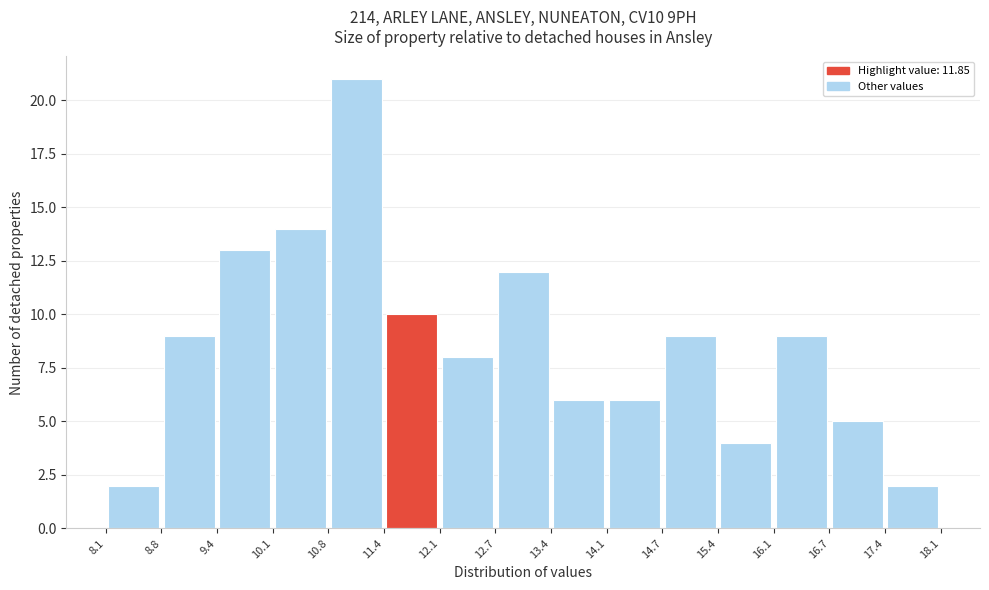

Reading left to right, transcribe this chart: for each bar, give the range it covers on the x-axis and its height. The values are not printed on the chart, so give them approximately, as read against the axis.

8.1 to 8.8: 2
8.8 to 9.4: 9
9.4 to 10.1: 13
10.1 to 10.8: 14
10.8 to 11.4: 21
11.4 to 12.1: 10
12.1 to 12.7: 8
12.7 to 13.4: 12
13.4 to 14.1: 6
14.1 to 14.7: 6
14.7 to 15.4: 9
15.4 to 16.1: 4
16.1 to 16.7: 9
16.7 to 17.4: 5
17.4 to 18.1: 2